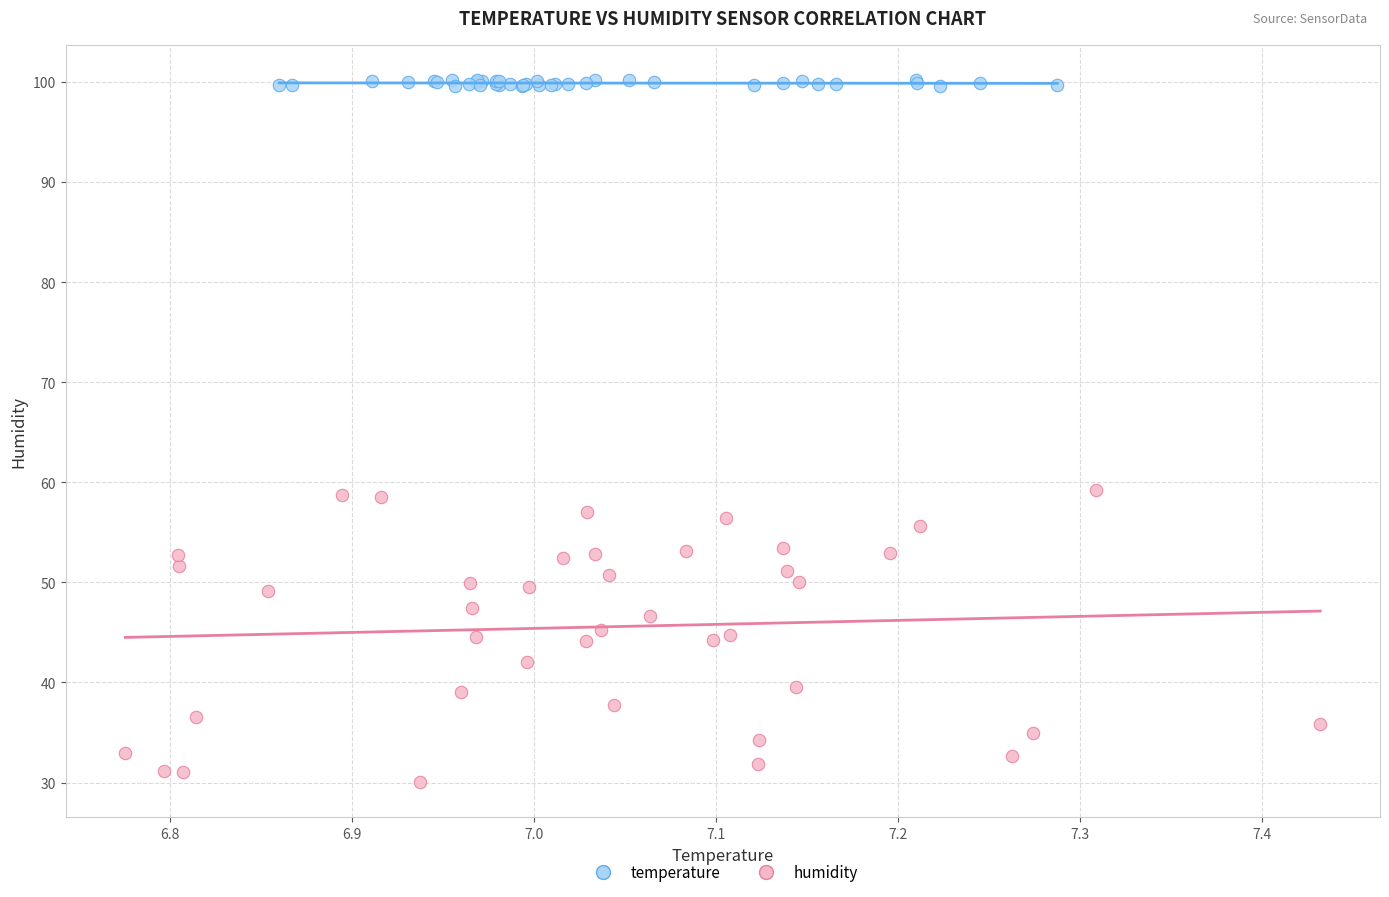

Which series has the widest spread of Y values?

humidity